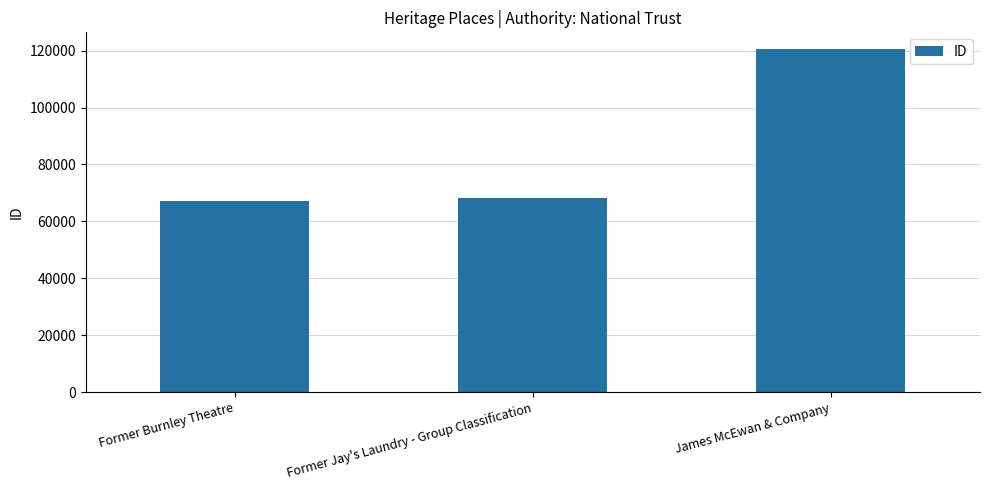

Reading left to right, extract all data points from this chart.

67210	68104	120388